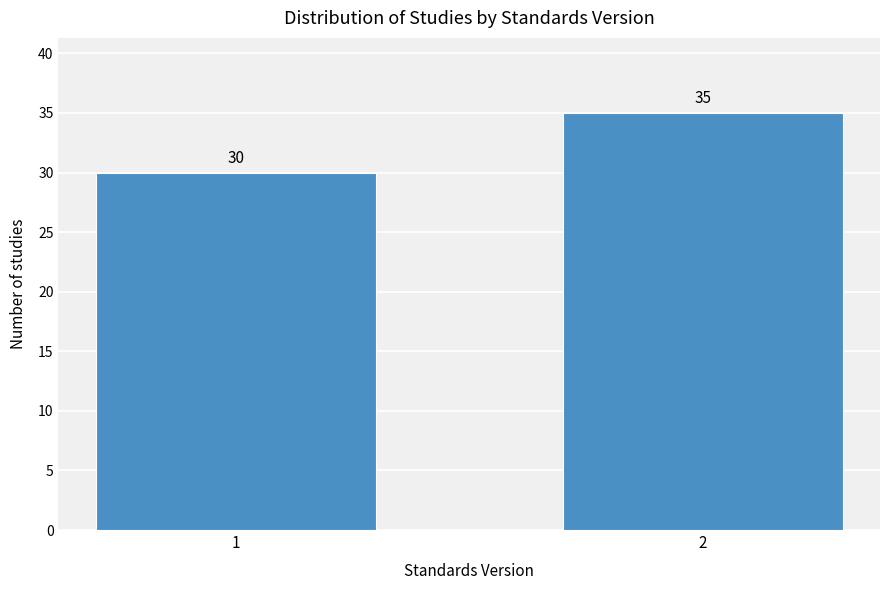

Reading right to left, extract all data points from this chart.

35	30